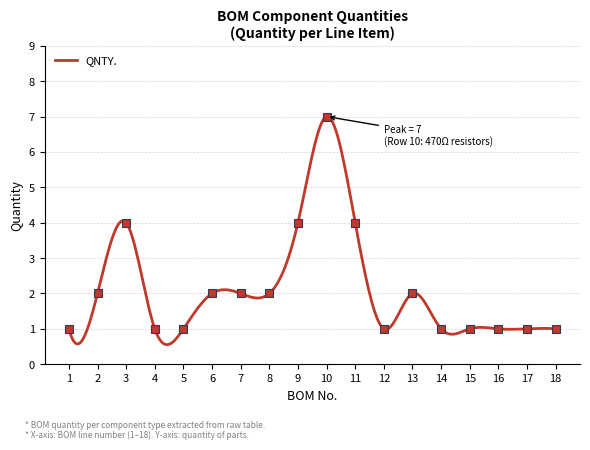

The chart shows a value of 1 at 12. True or false?

True